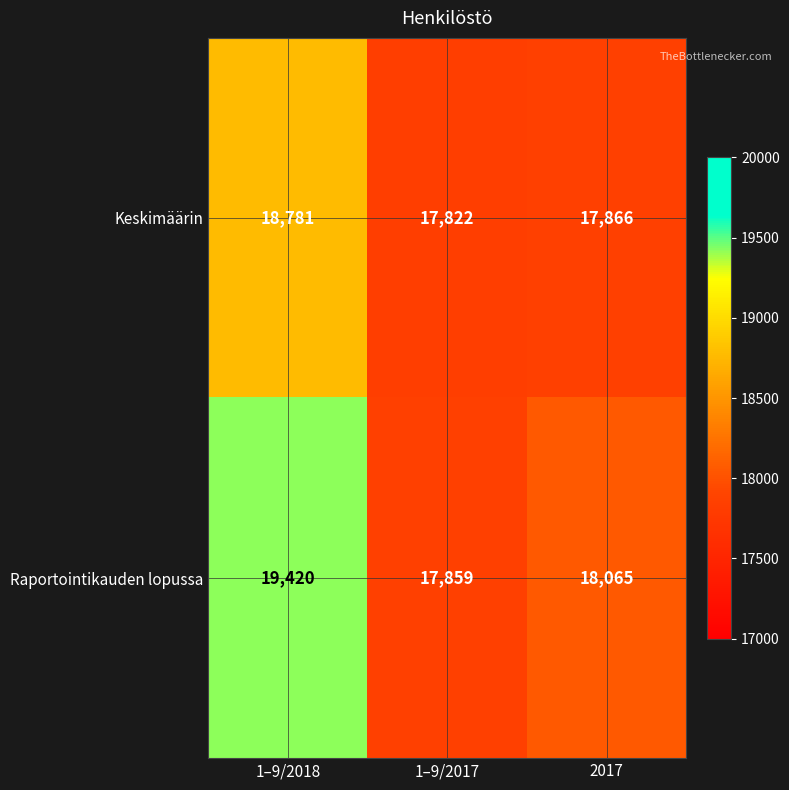

Rank the series at 1–9/2017 from highest to lowest value.

Raportointikauden lopussa, Keskimäärin